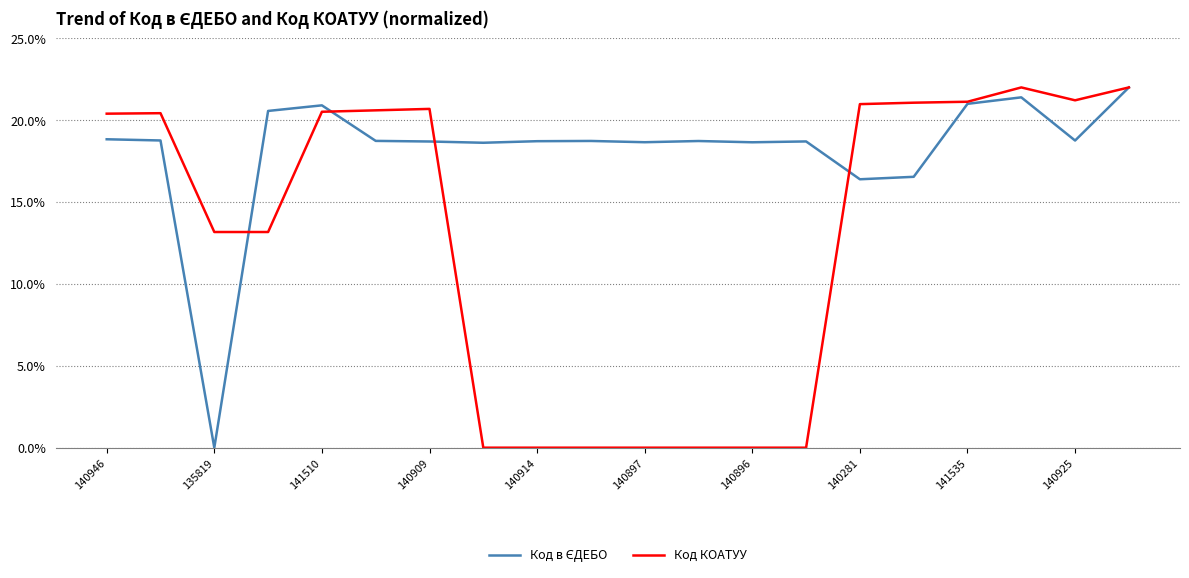

What is the highest value of the Код КОАТУУ series?

22.0